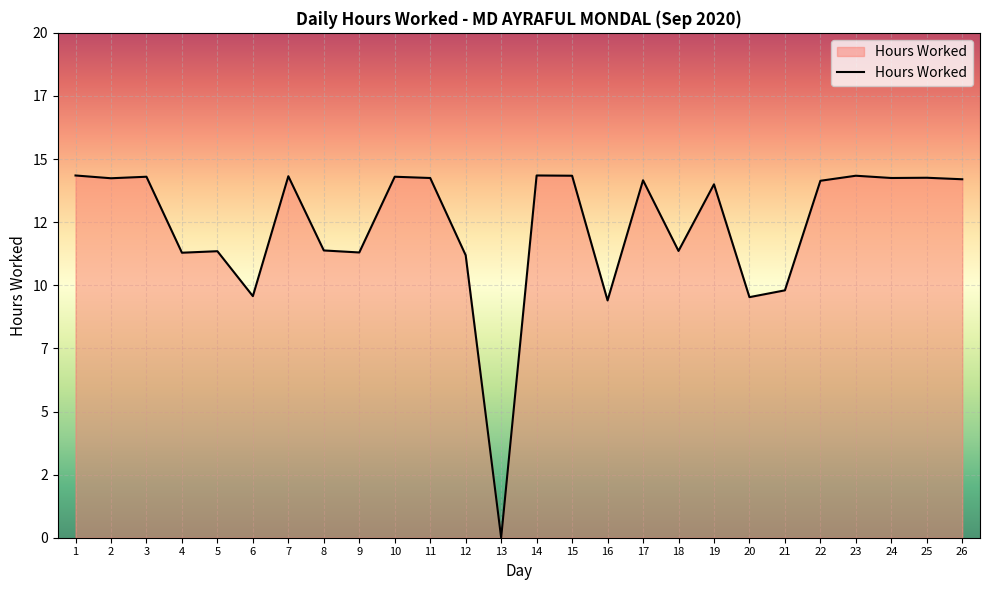

Does the chart display data point markers on the line(s)?

No